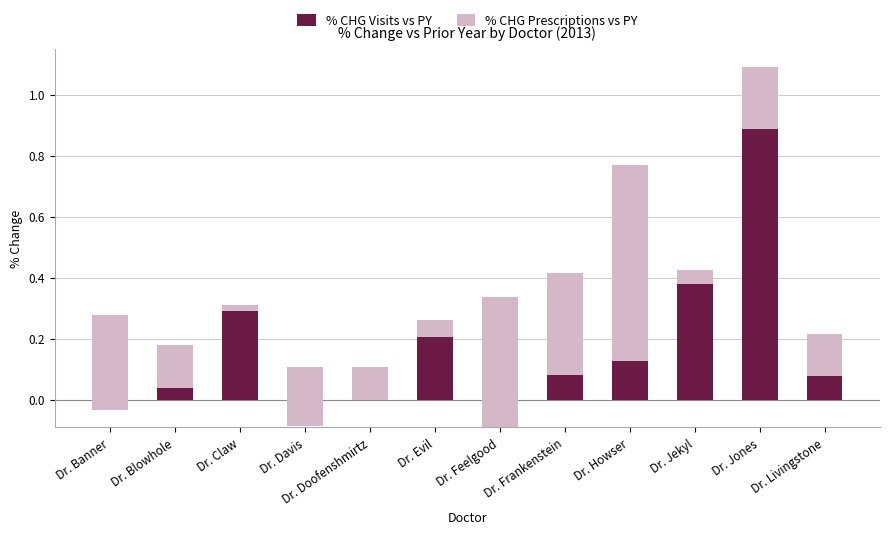

What is the difference between the second highest and minimum values in the % CHG Prescriptions vs PY series?

0.6